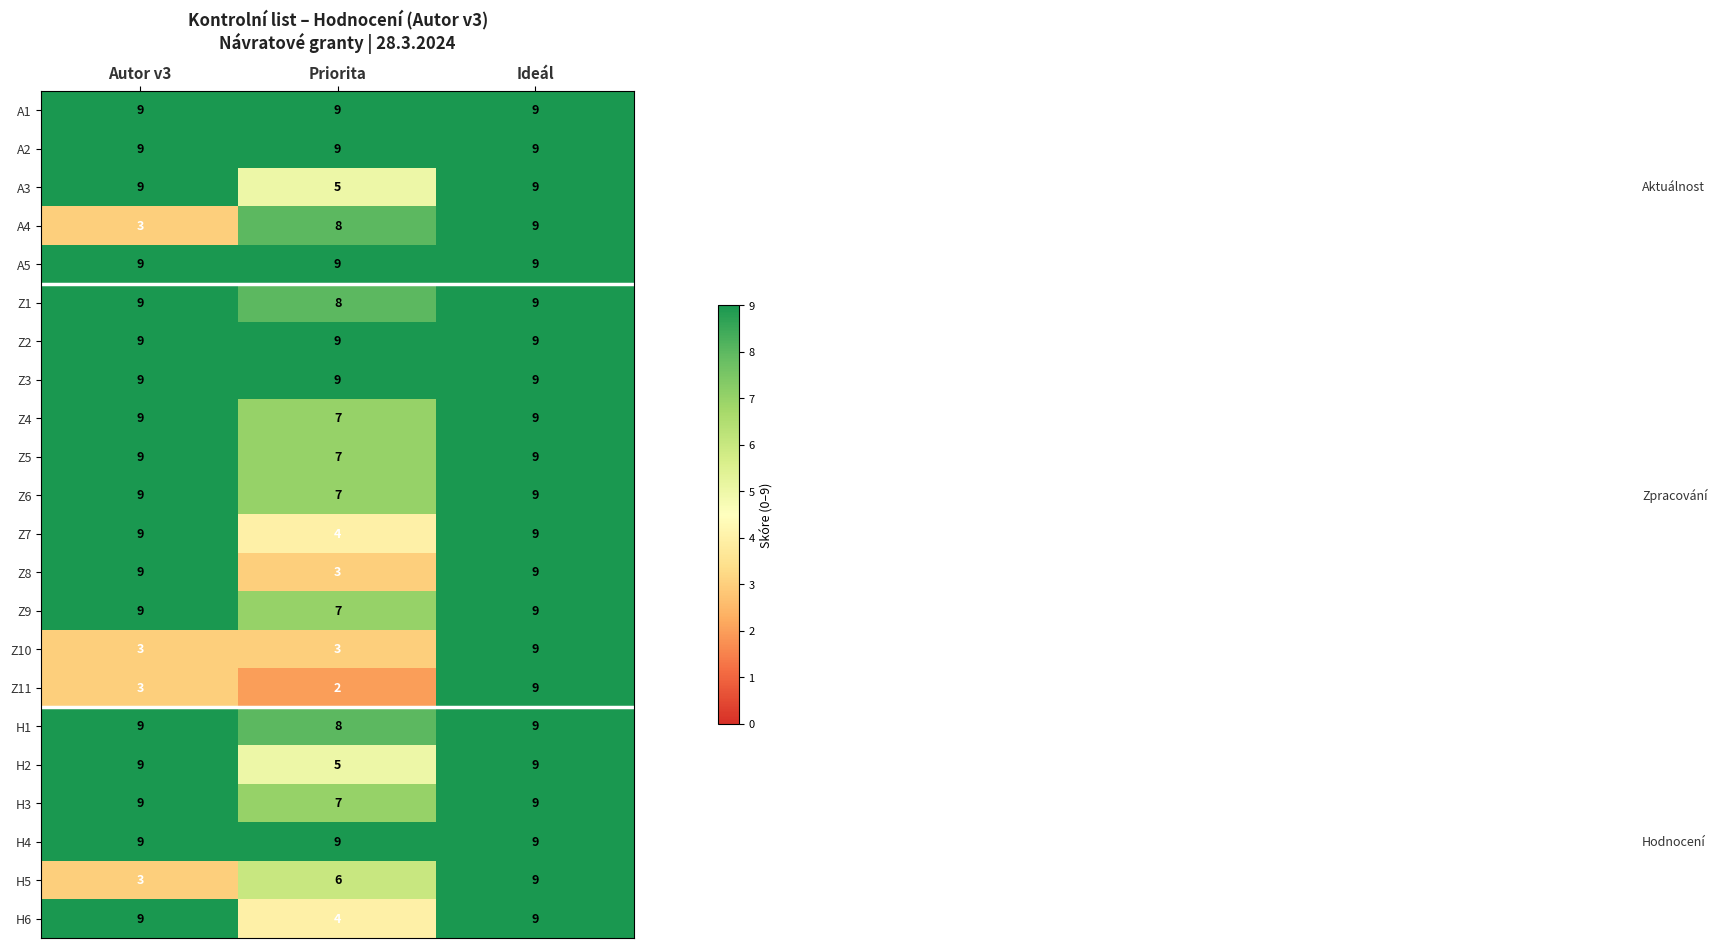

At which category does the chart reach its minimum across all series?

Priorita